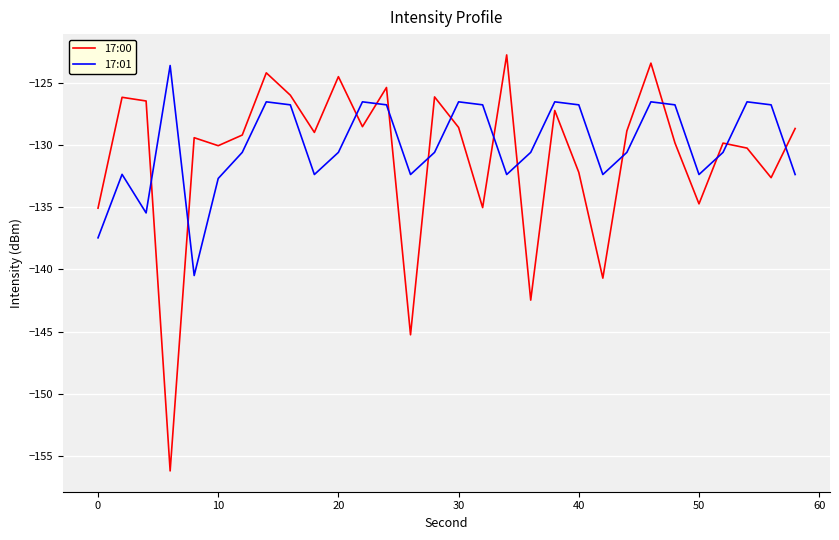

How many intersections are there between 17:01 and 17:00?

14